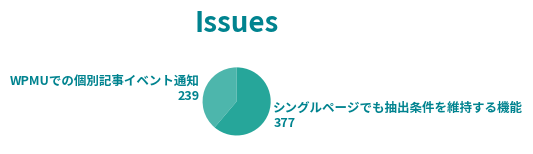

Does any single category account for the majority?

Yes